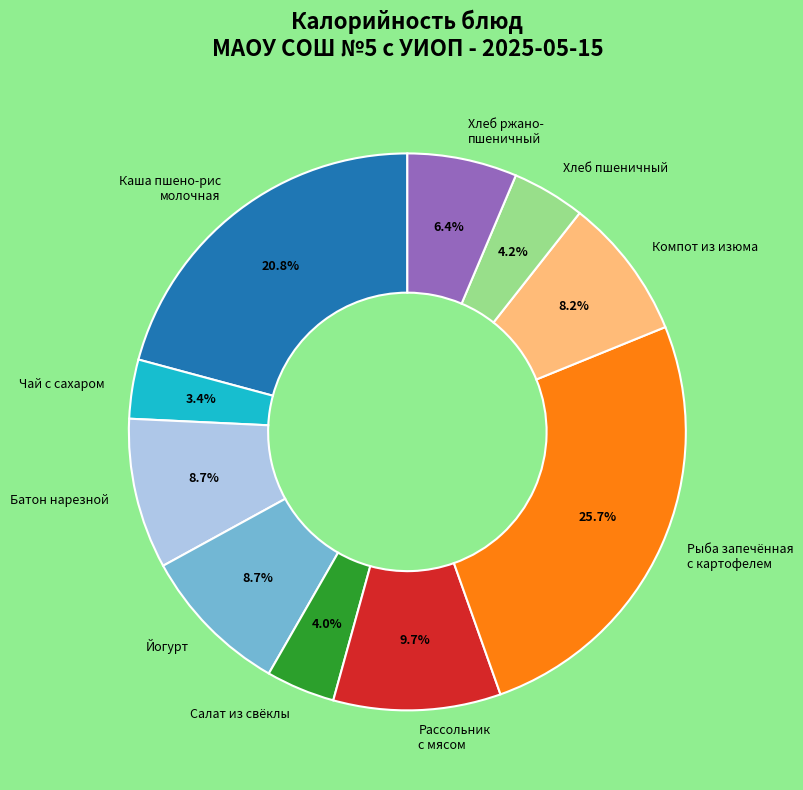

The Компот из изюма slice represents 13% of the pie. True or false?

False